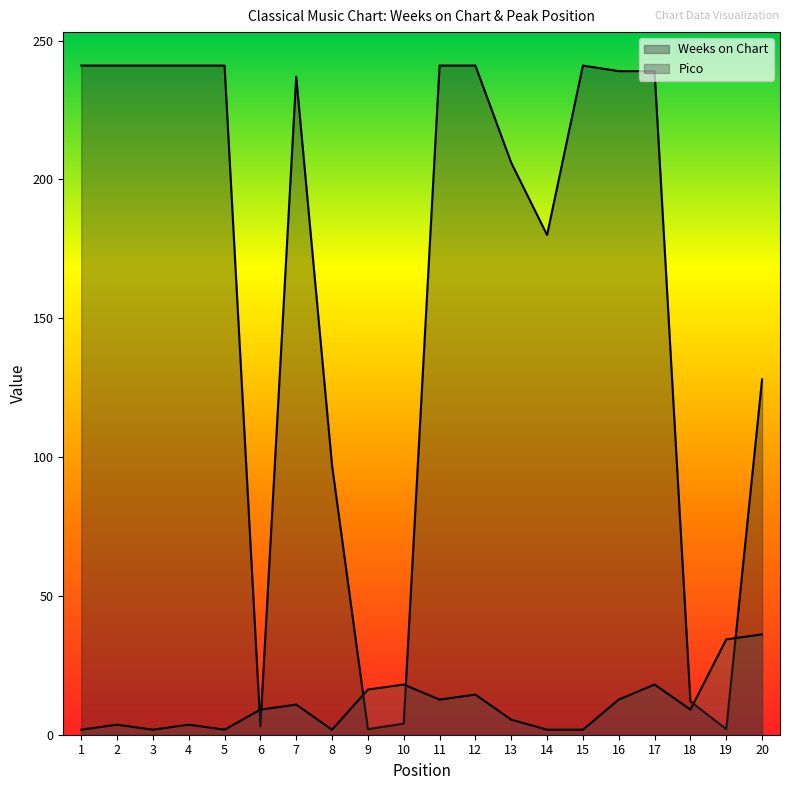

Which series changed the most between 10 and 19?

Pico